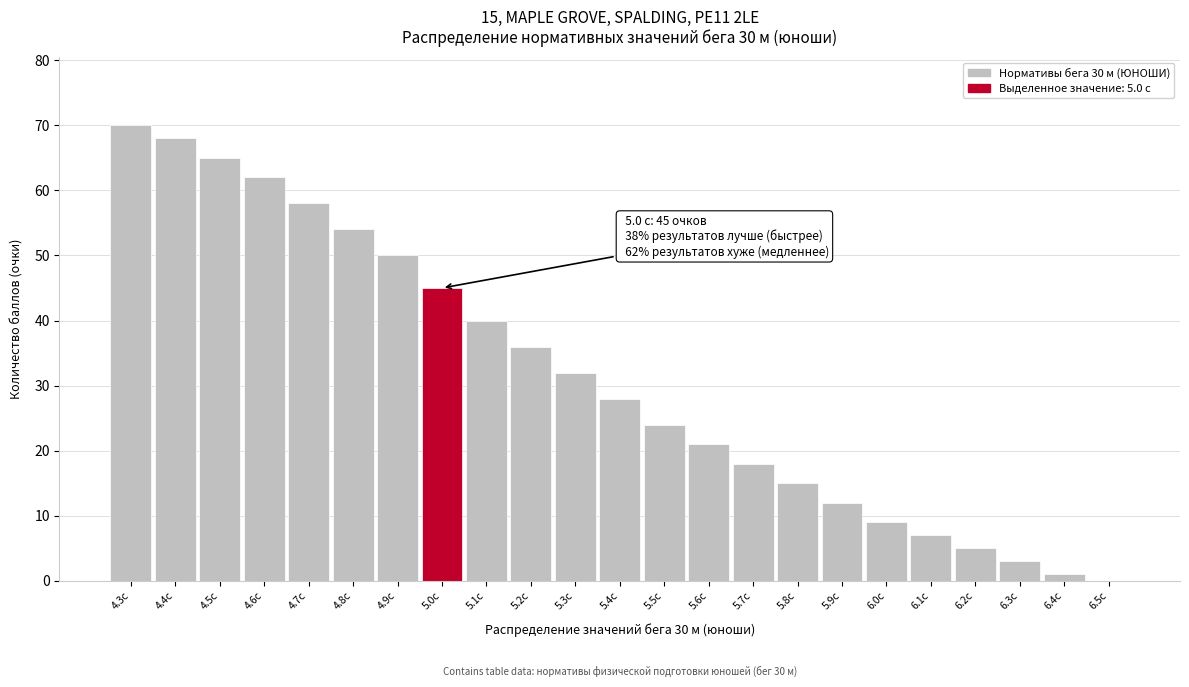

Reading left to right, list all the values displayed in this chart.

4.3с=70	4.4с=68	4.5с=65	4.6с=62	4.7с=58	4.8с=54	4.9с=50	5.0с=45	5.1с=40	5.2с=36	5.3с=32	5.4с=28	5.5с=24	5.6с=21	5.7с=18	5.8с=15	5.9с=12	6.0с=9	6.1с=7	6.2с=5	6.3с=3	6.4с=1	6.5с=0